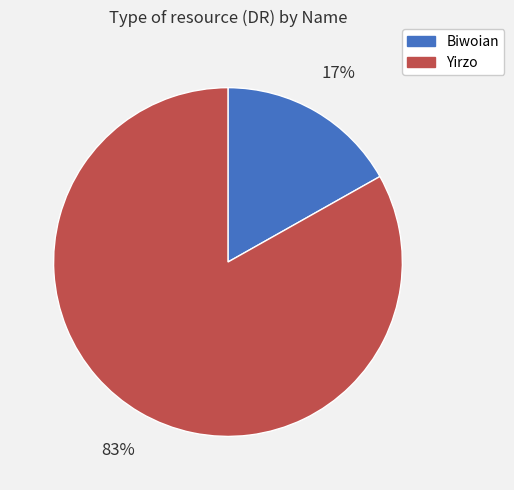

What is the largest slice in the pie chart?

Yirzo